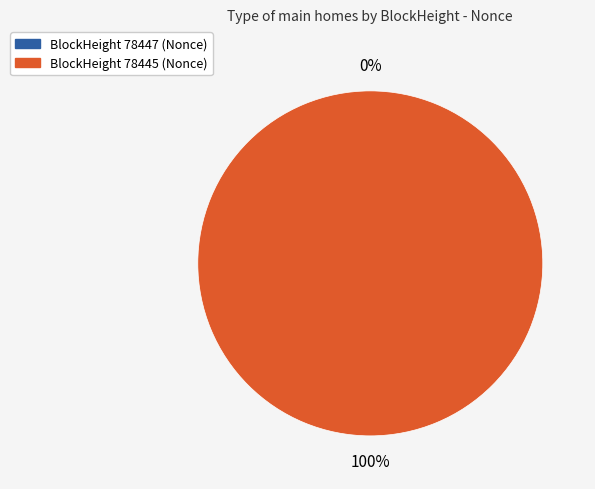

Is the sum of 78447 and 78445 greater than half?

Yes